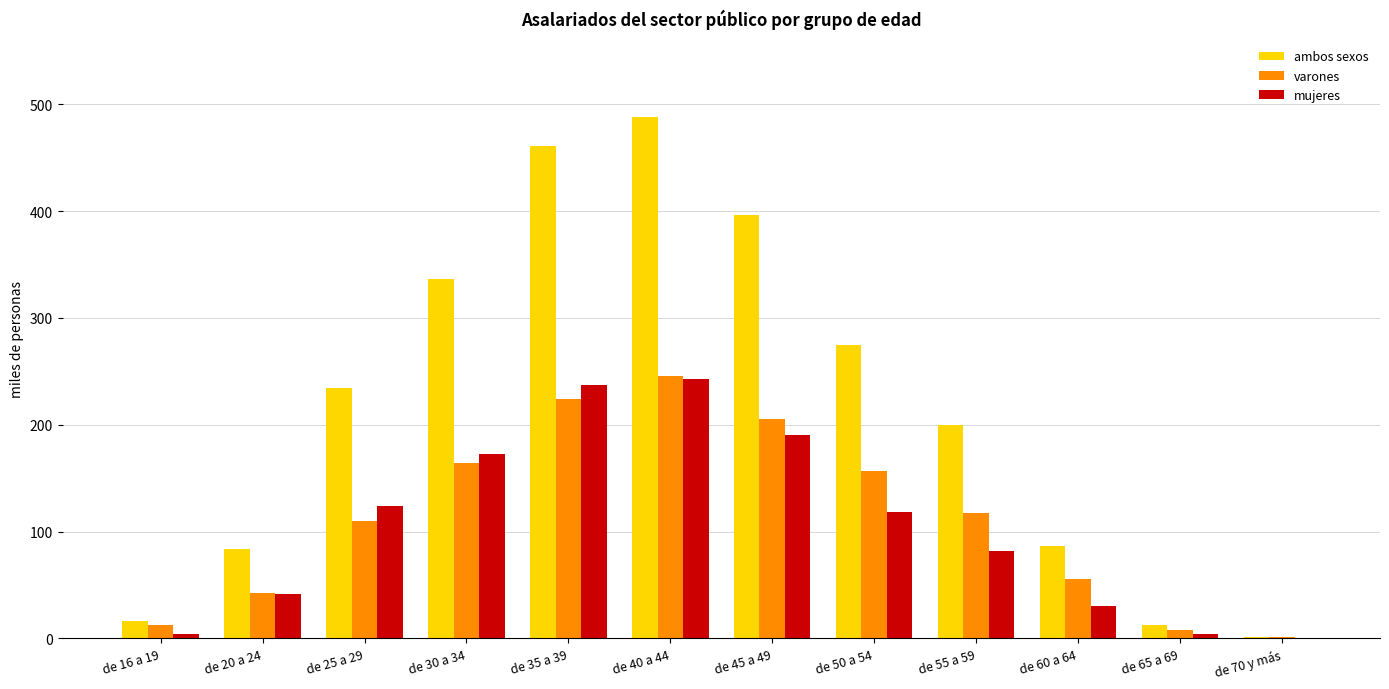

Which series has the largest total across all categories?

ambos sexos